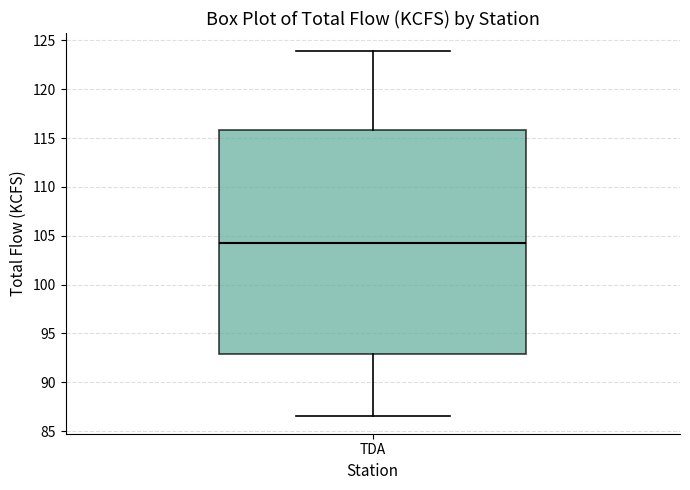

Where does the lower whisker of the box for TDA end on the y-axis? The values are not printed on the chart, so give them approximately, as read against the axis.

86.5